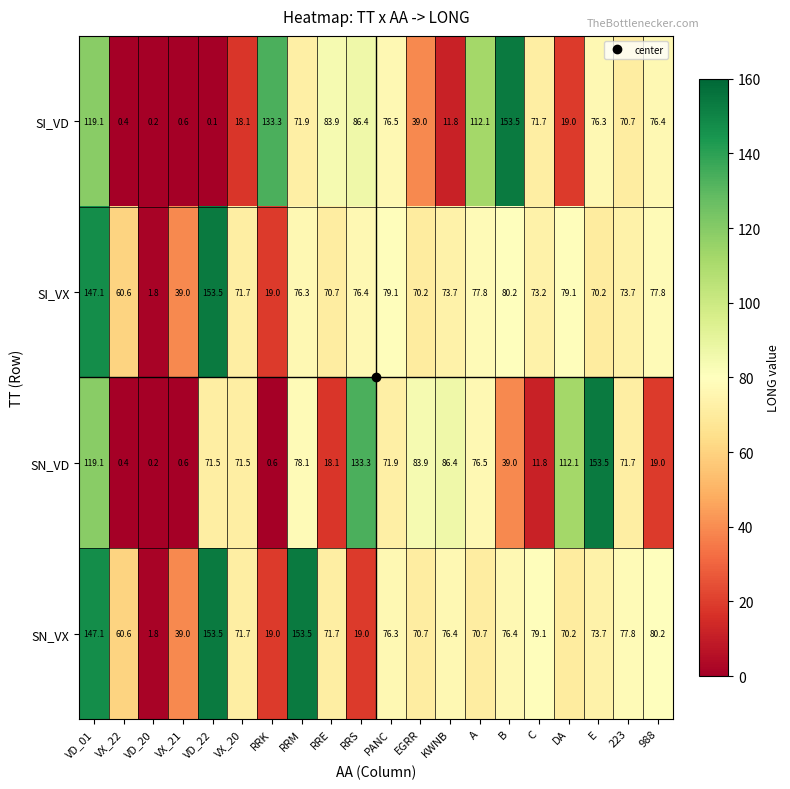

At which label does SN_VX reach its minimum?

VD_20